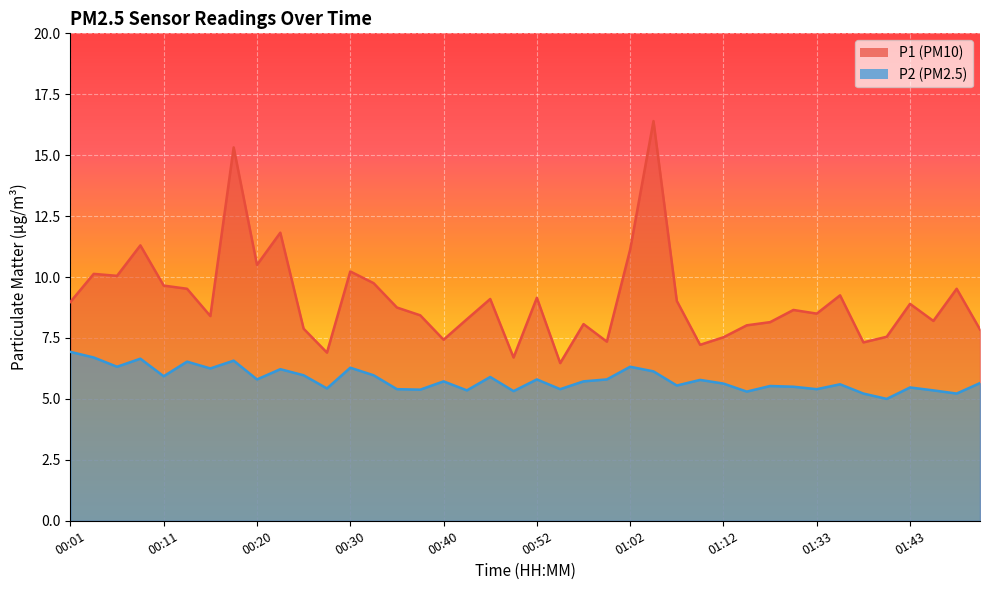

What is the spread (max minus min) of values at 01:02?

4.8